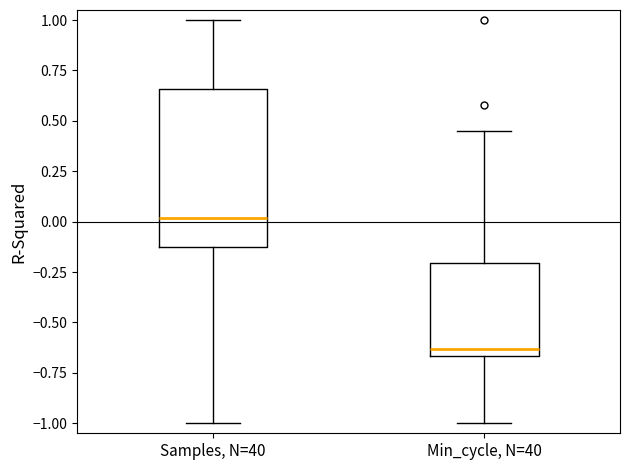

Which box is the tallest, from its lower edge to its upper edge?

Samples, N=40